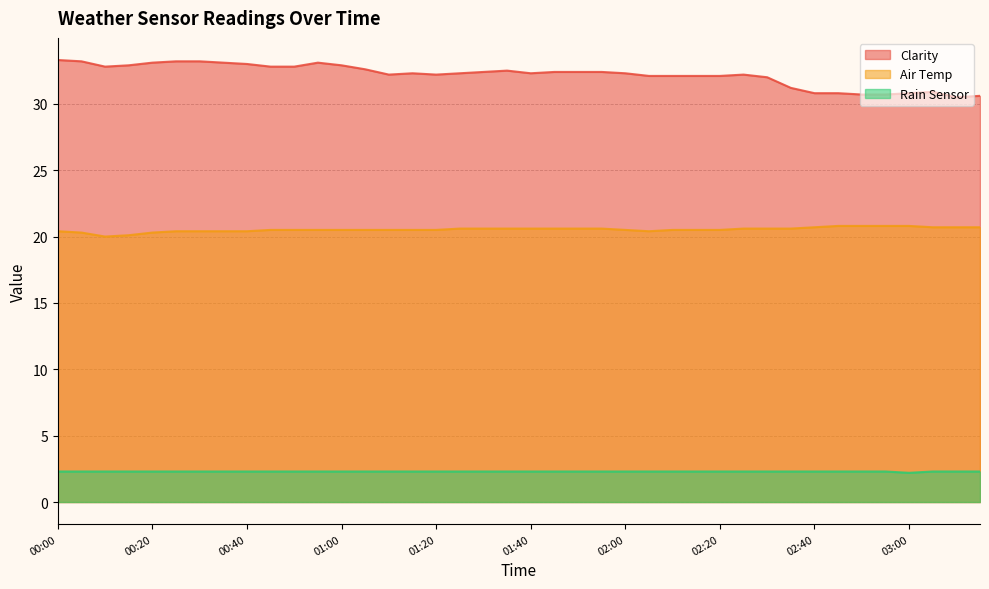

True or false: Rain Sensor and Air Temp cross at least once.

False